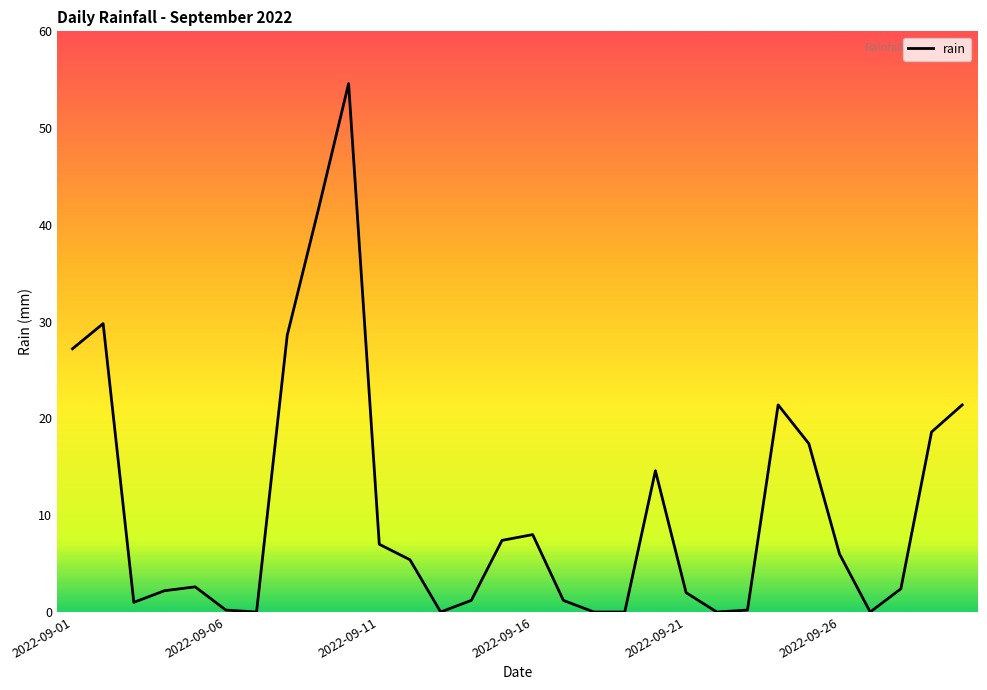

How many interior local peaks (higher than both neighbors) does the data have?

6